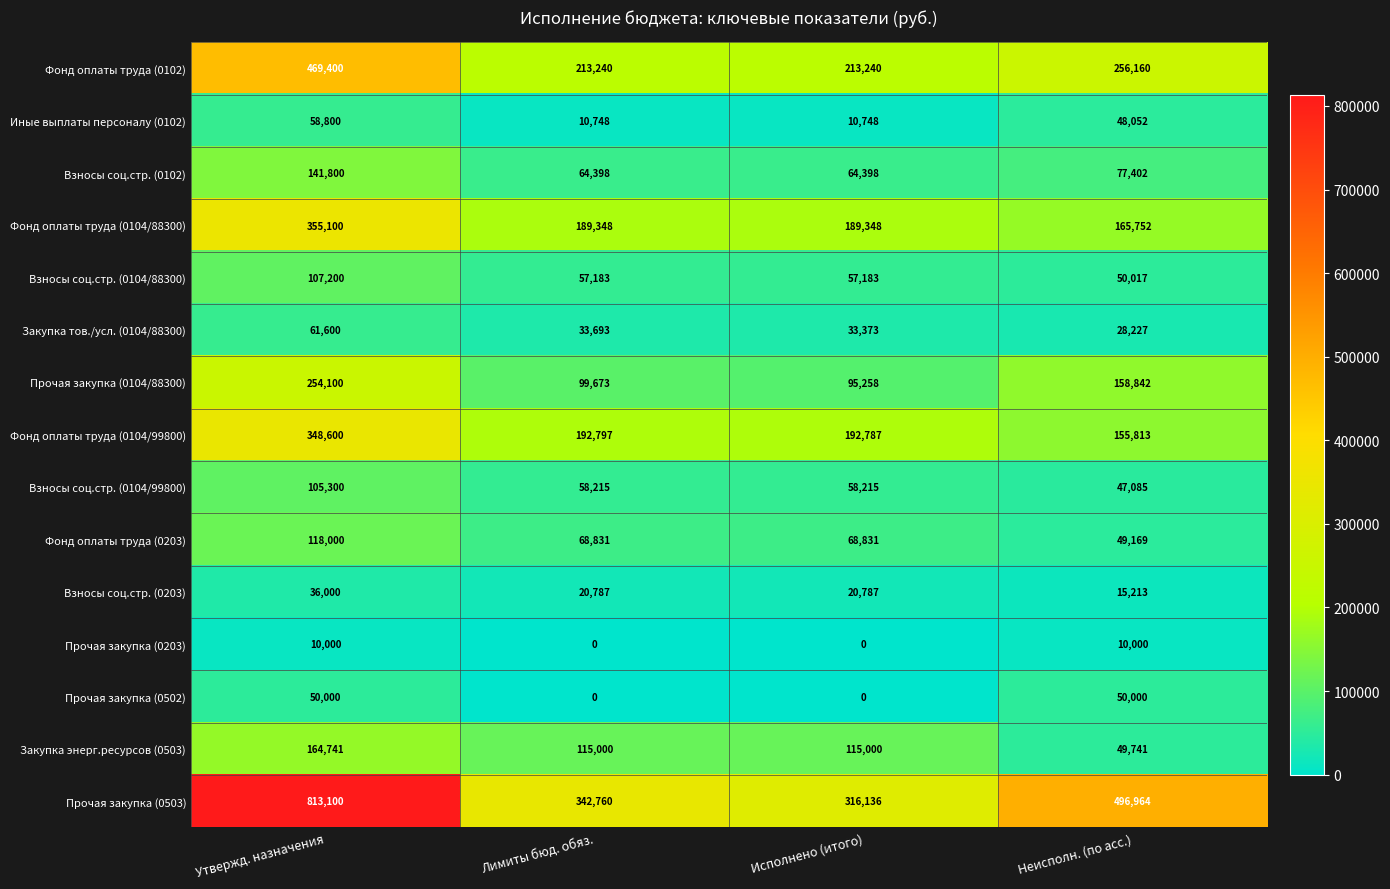

Which series has the widest spread of values?

Прочая закупка (0503)